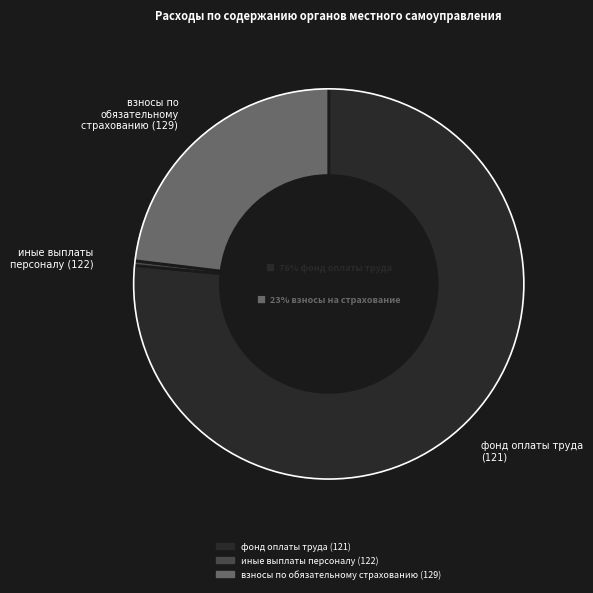

To the nearest percent, what is the difference between the largest and smallest slice percentages?

76%